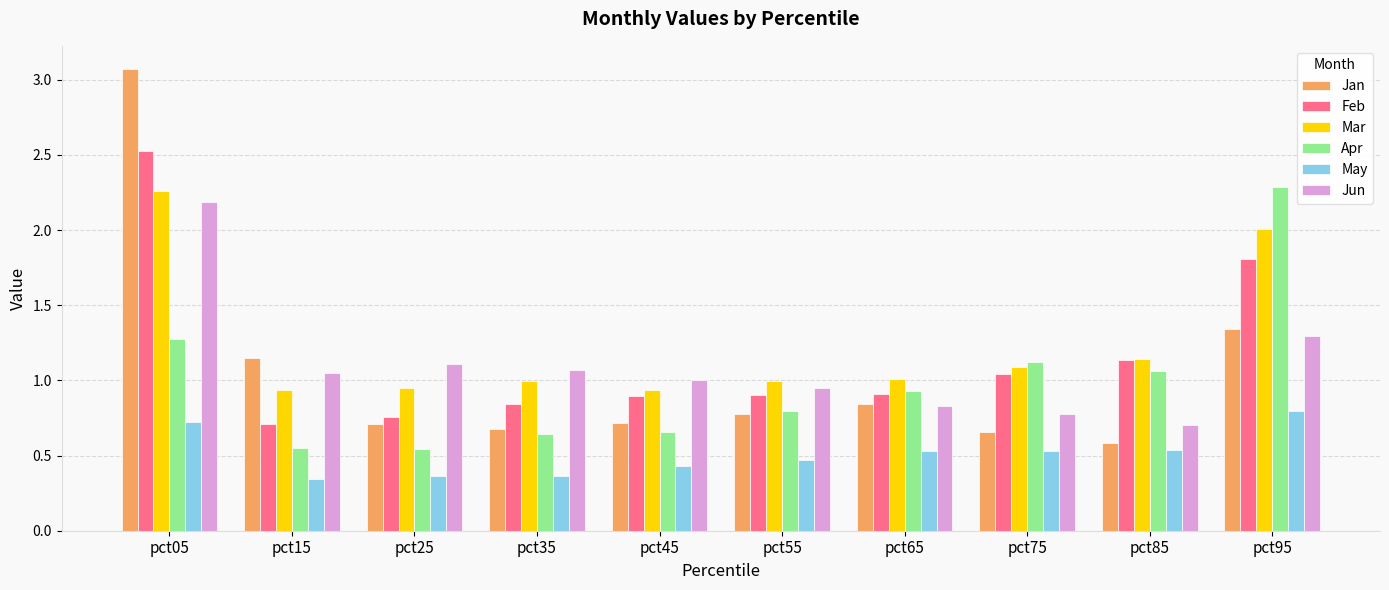

Count the number of data series in this chart.

6